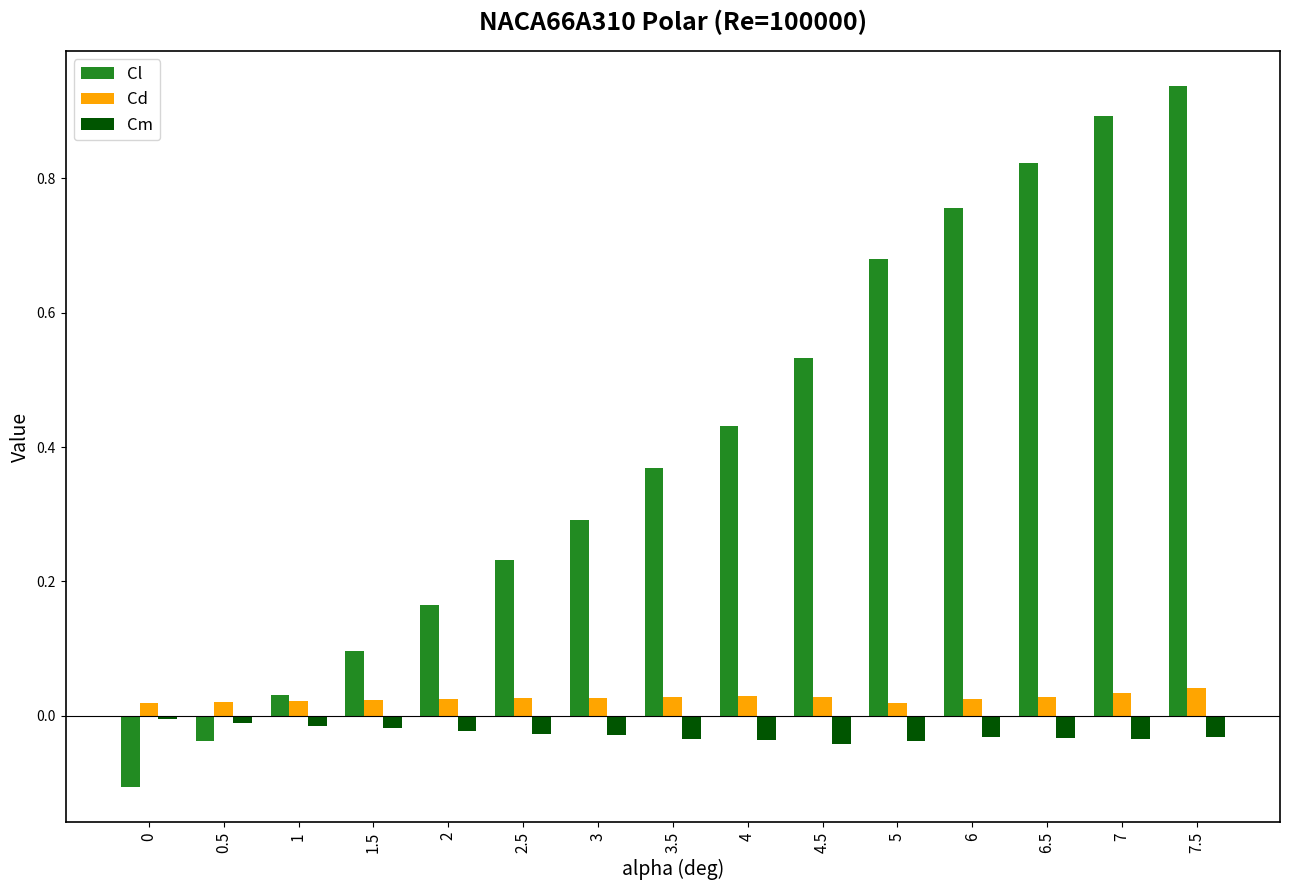

What is the label of the 4th bar from the left?

1.5